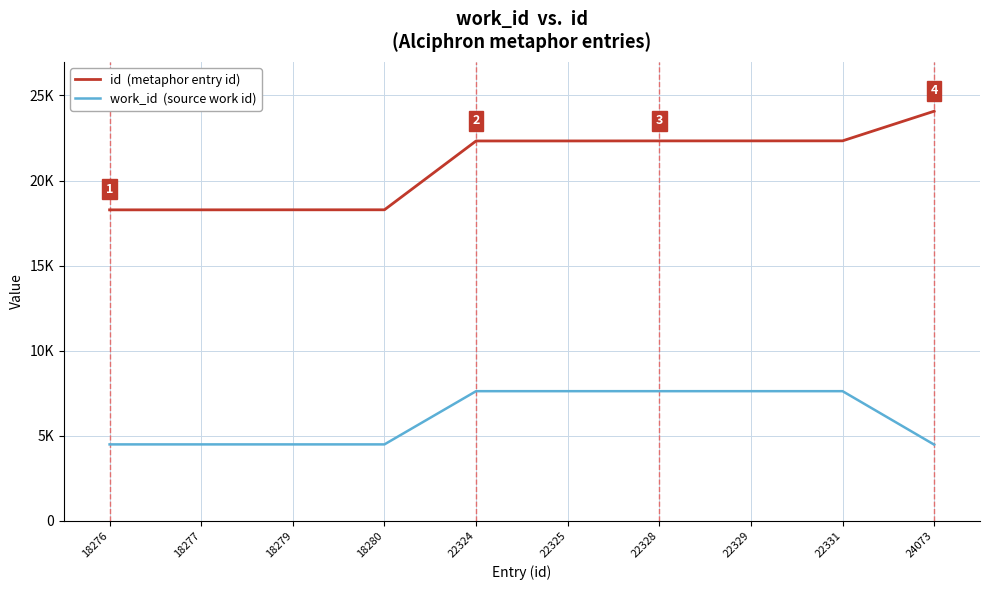

Is this an area chart (filled region under the line)?

No